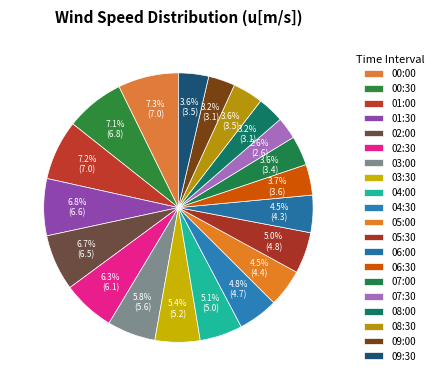

What percentage do 08:00 and 01:00 together represent?

10.4%